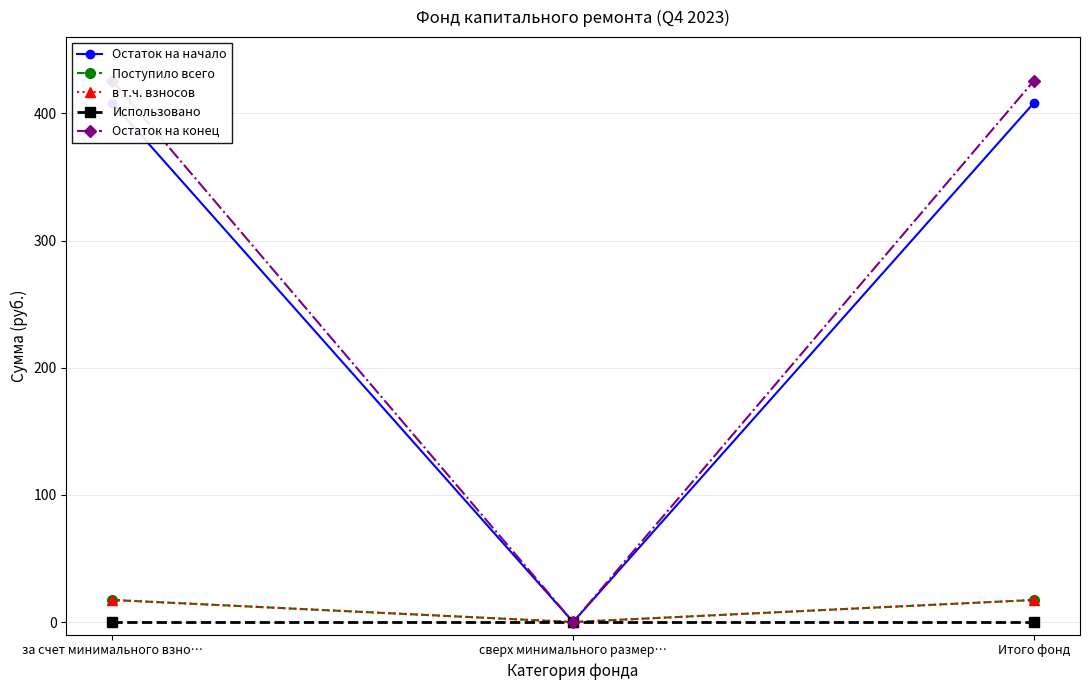

Reading right to left, extract all data points from this chart.

Остаток на начало: Итого фонд=408.3	сверх минимального размер…=0.0	за счет минимального взно…=408.3
Поступило всего: Итого фонд=17.3	сверх минимального размер…=0.0	за счет минимального взно…=17.3
в т.ч. взносов: Итого фонд=17.3	сверх минимального размер…=0.0	за счет минимального взно…=17.3
Использовано: Итого фонд=0.0	сверх минимального размер…=0.0	за счет минимального взно…=0.0
Остаток на конец: Итого фонд=425.6	сверх минимального размер…=0.0	за счет минимального взно…=425.6